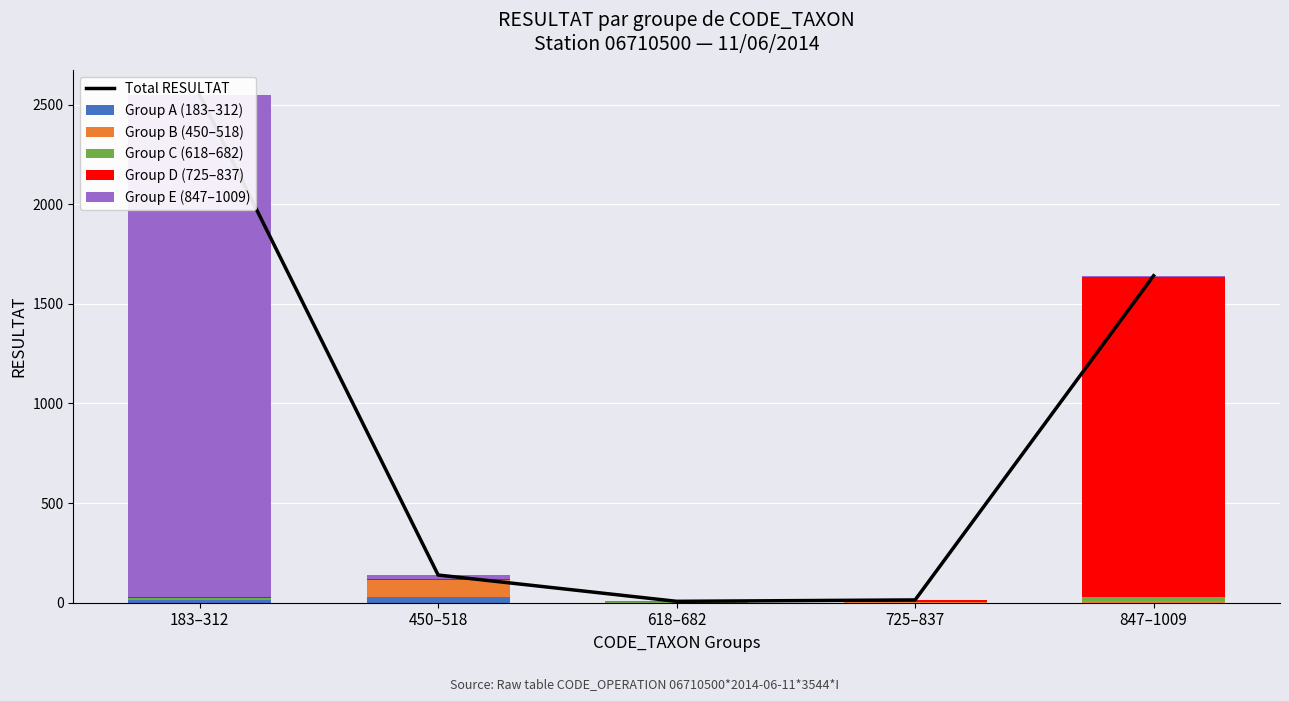

What position from the right is 725–837?

2